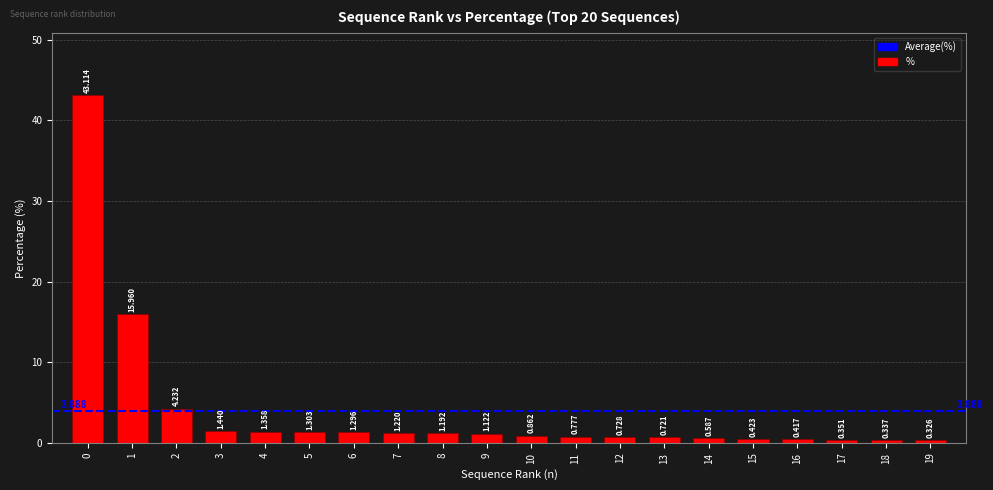

How many data points are less than 1?

10